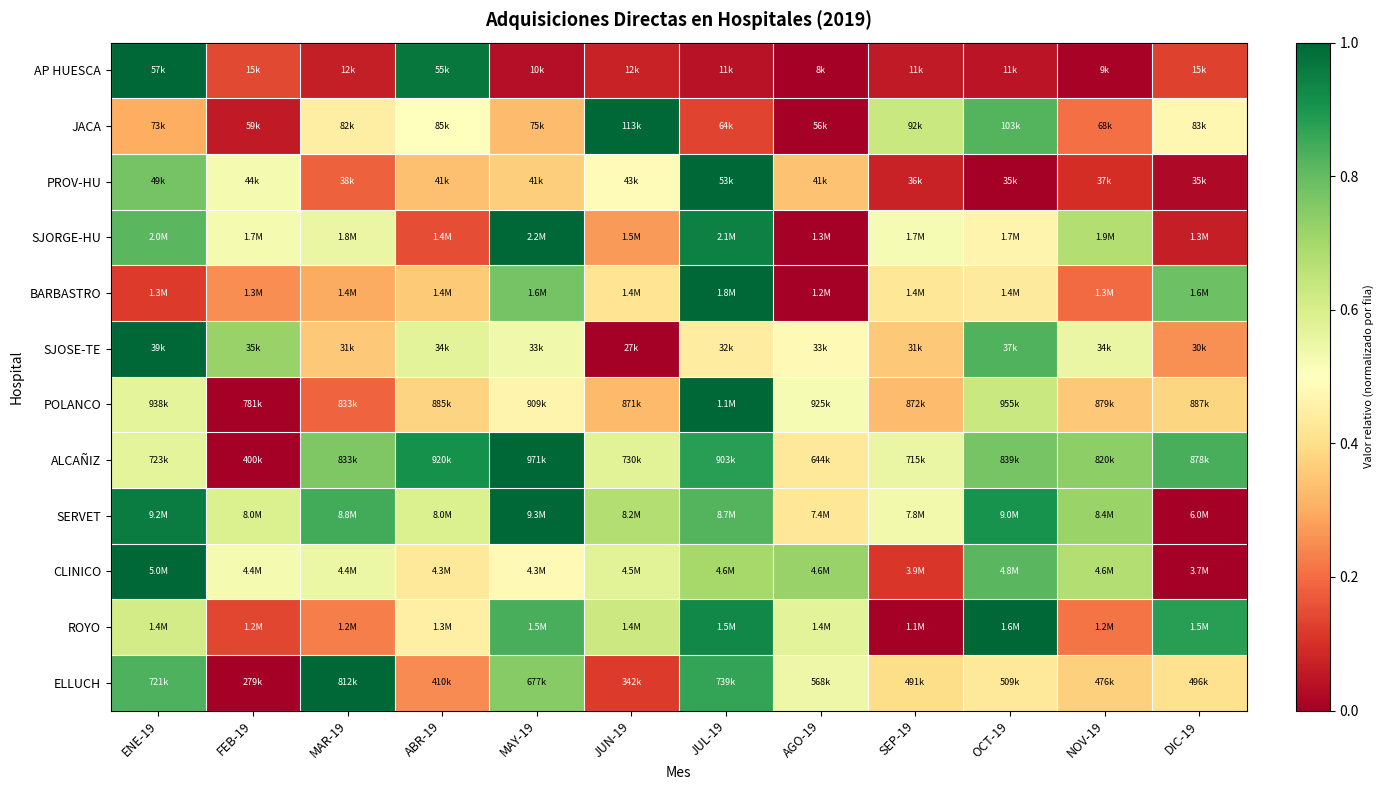

What is the total value across all series at AGO-19?

4.0